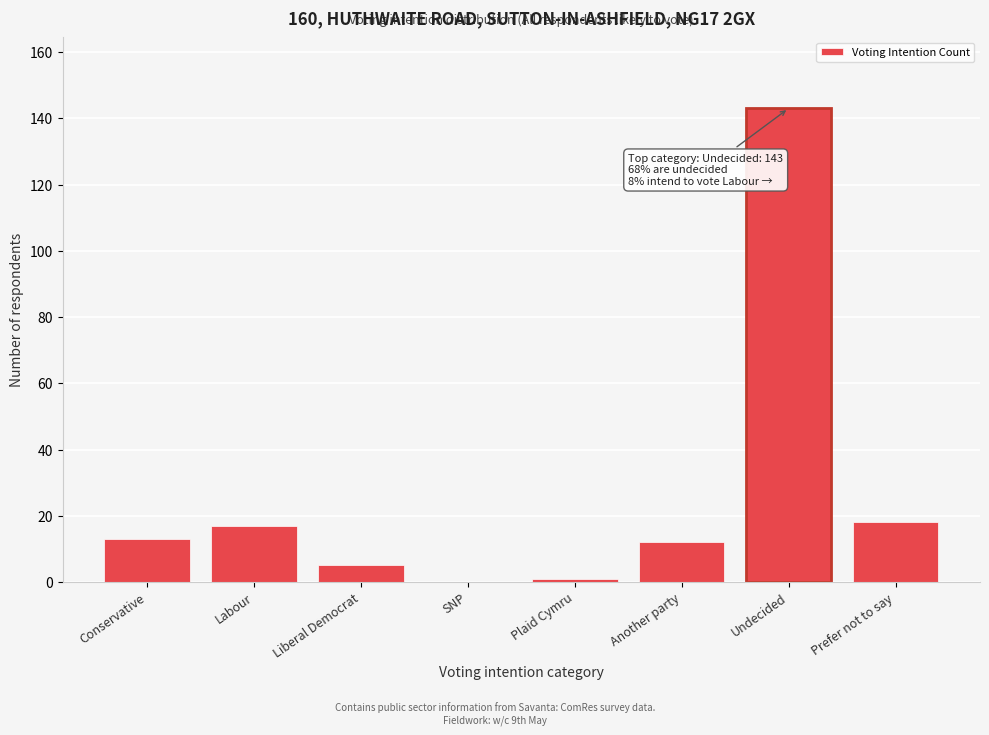

Reading left to right, extract all data points from this chart.

Conservative=13	Labour=17	Liberal Democrat=5	SNP=0	Plaid Cymru=1	Another party=12	Undecided=143	Prefer not to say=18